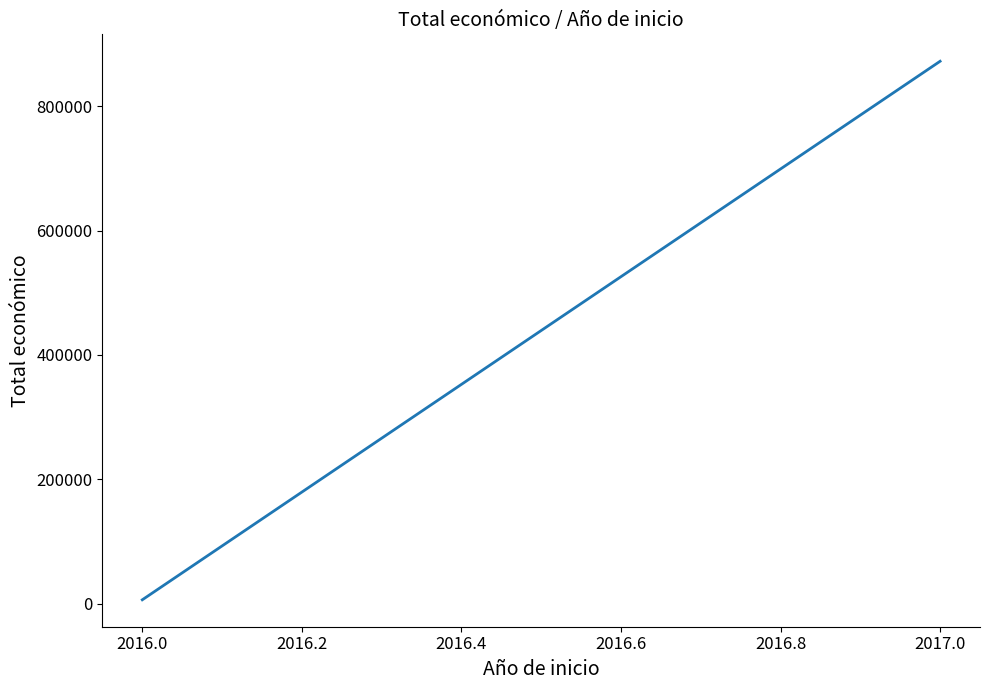

How many values are below 872337?

1